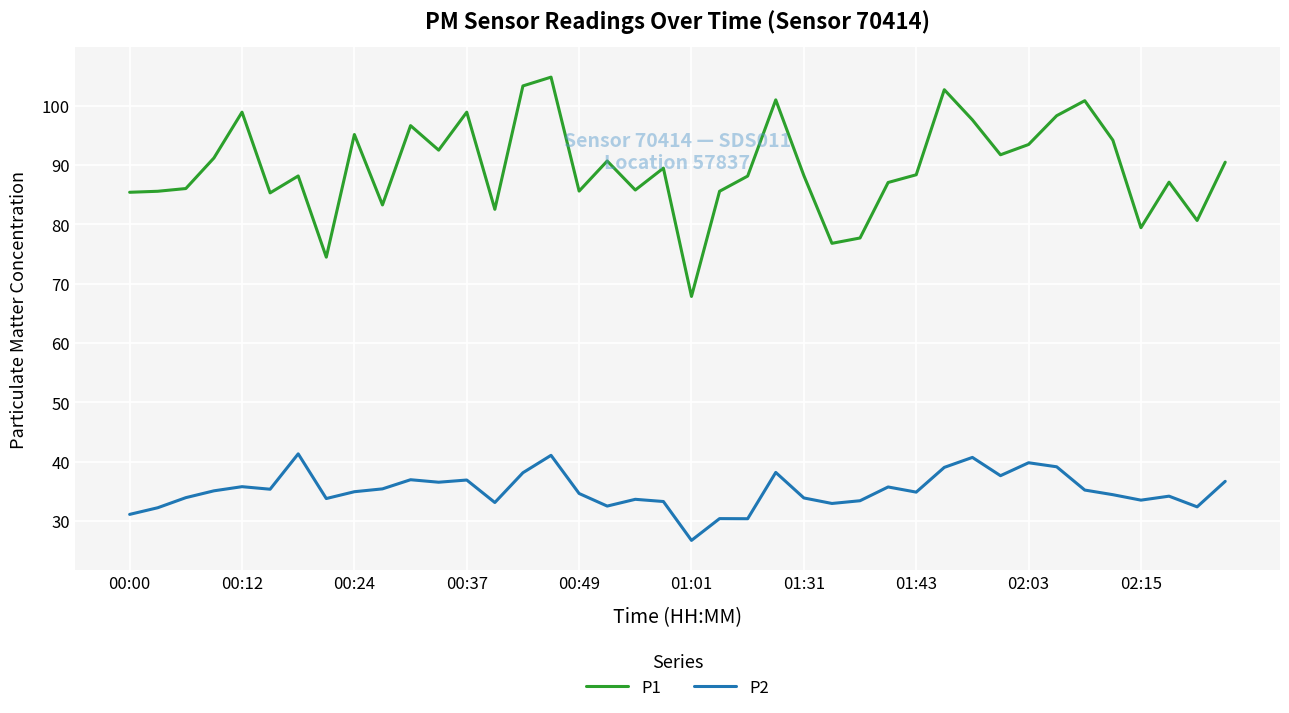

Which series has the largest total across all categories?

P1